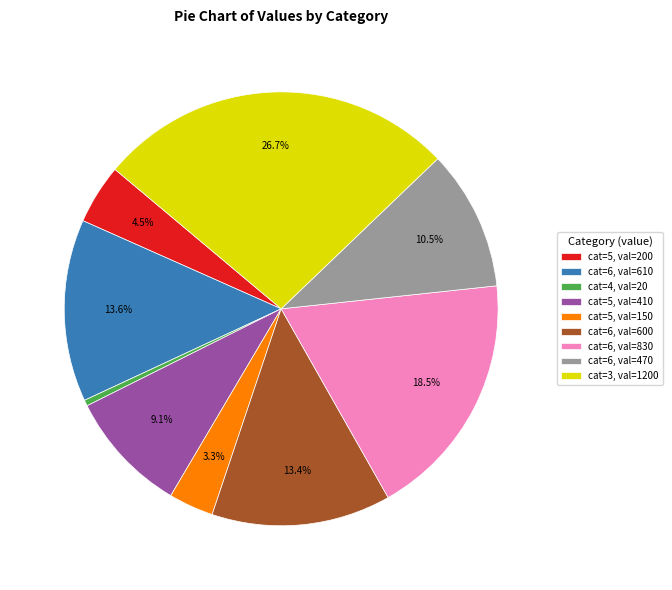

Which category has the biggest portion of the pie?

cat=3, val=1200